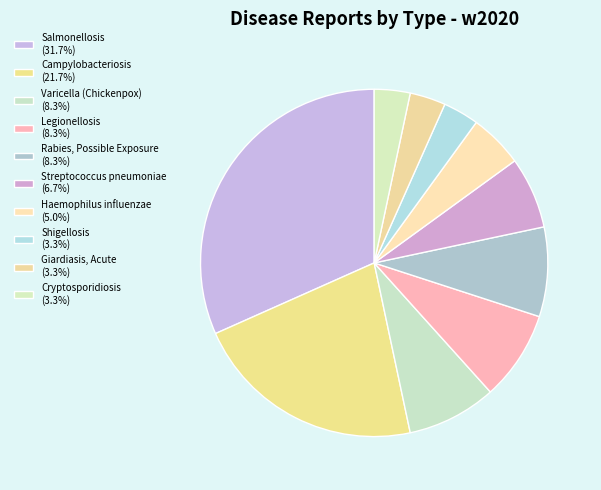

How many slices are in this pie chart?

10